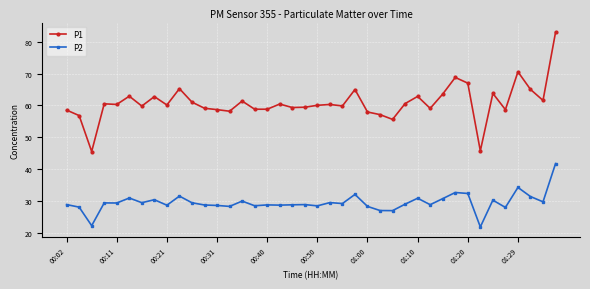

In P1, how many points are higher than both neighbors (excluding endpoints)?

12